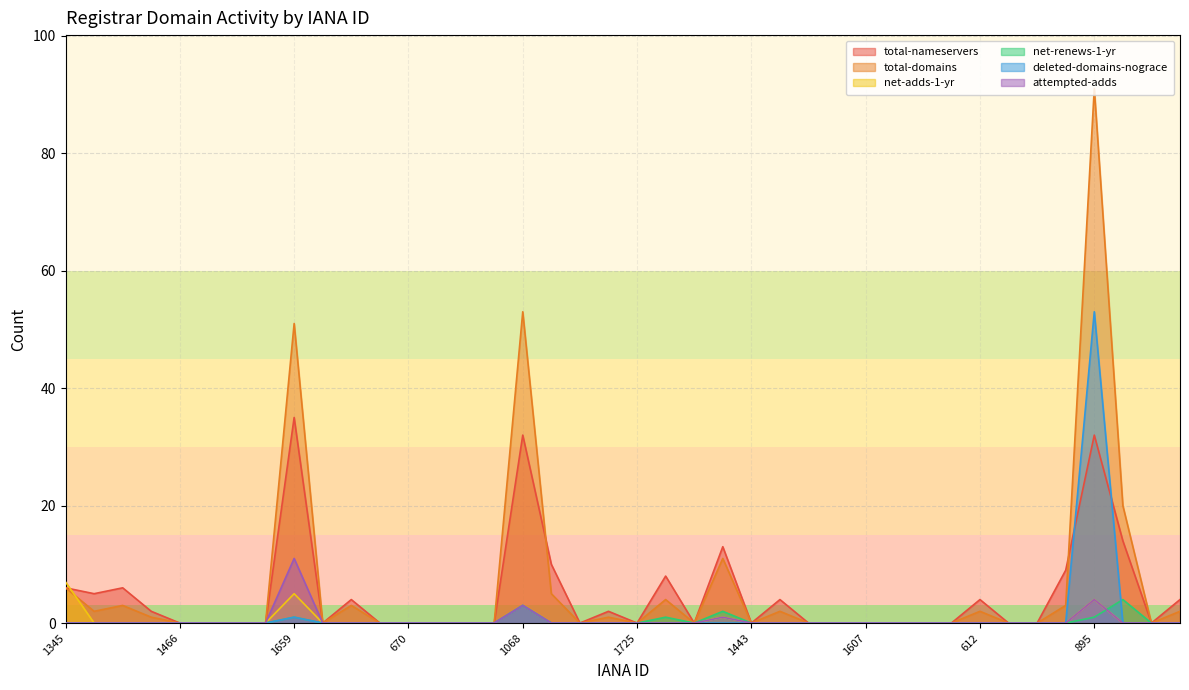

Between 1725 and 976, which is larger?

1725